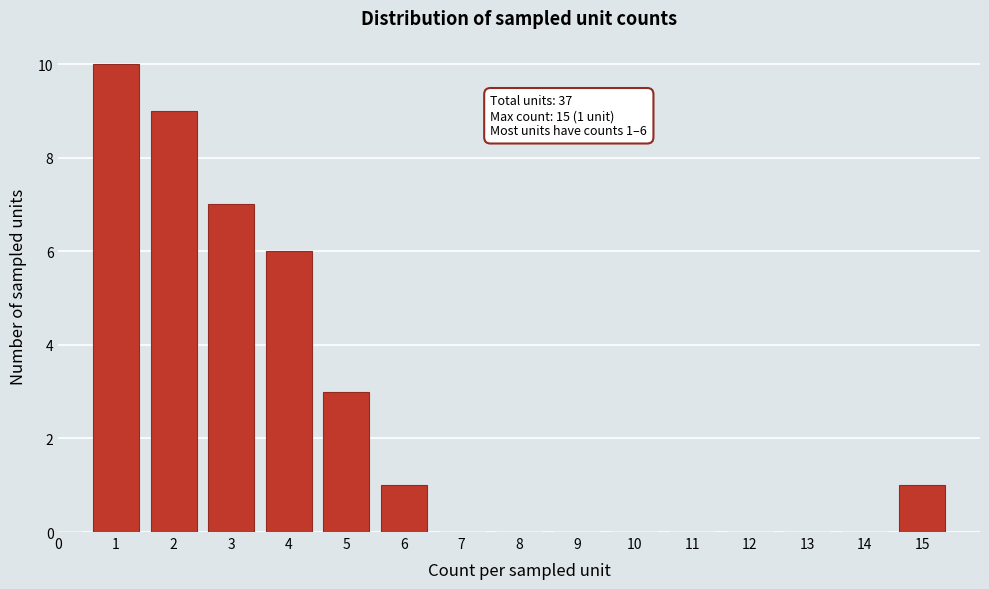

Reading left to right, list all the values displayed in this chart.

0=0	1=10	2=9	3=7	4=6	5=3	6=1	7=0	8=0	9=0	10=0	11=0	12=0	13=0	14=0	15=1